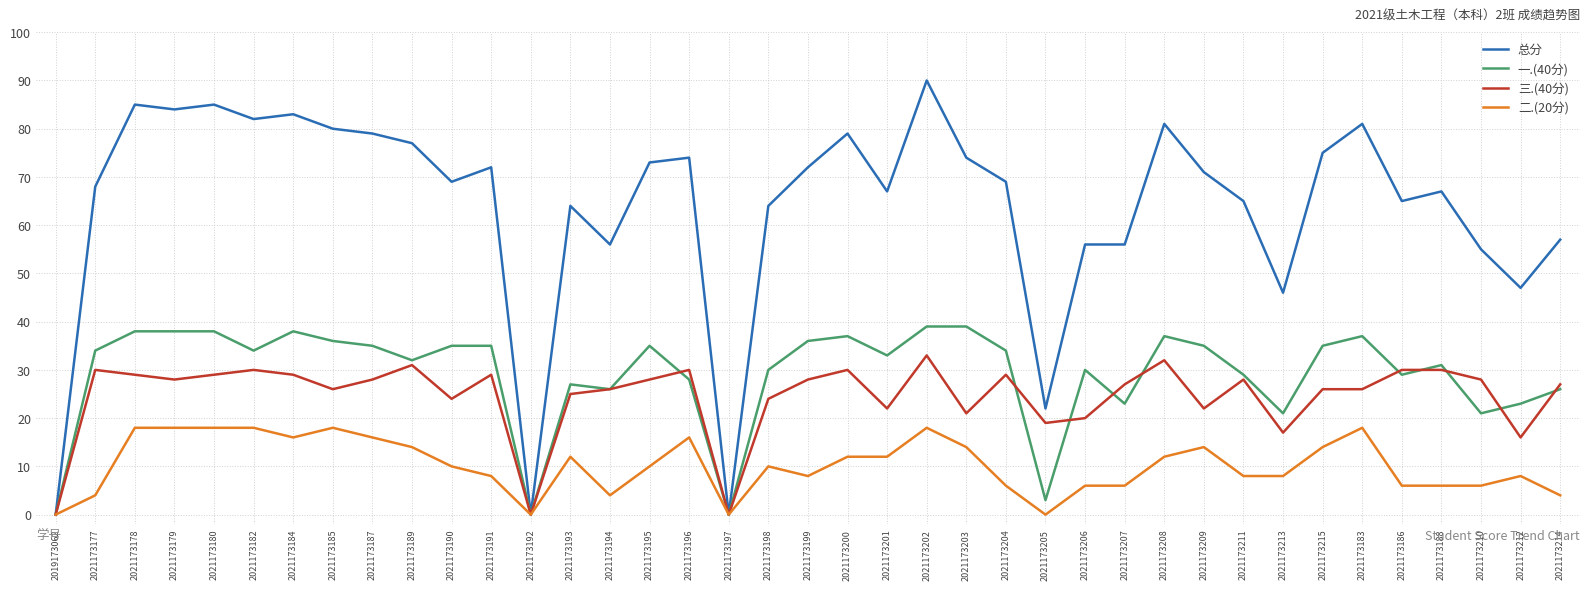

Reading left to right, transcribe all the data shown in this chart.

总分: 0	68	85	84	85	82	83	80	79	77	69	72	0	64	56	73	74	0	64	72	79	67	90	74	69	22	56	56	81	71	65	46	75	81	65	67	55	47	57
一.(40分): 0	34	38	38	38	34	38	36	35	32	35	35	0	27	26	35	28	0	30	36	37	33	39	39	34	3	30	23	37	35	29	21	35	37	29	31	21	23	26
三.(40分): 0	30	29	28	29	30	29	26	28	31	24	29	0	25	26	28	30	0	24	28	30	22	33	21	29	19	20	27	32	22	28	17	26	26	30	30	28	16	27
二.(20分): 0	4	18	18	18	18	16	18	16	14	10	8	0	12	4	10	16	0	10	8	12	12	18	14	6	0	6	6	12	14	8	8	14	18	6	6	6	8	4